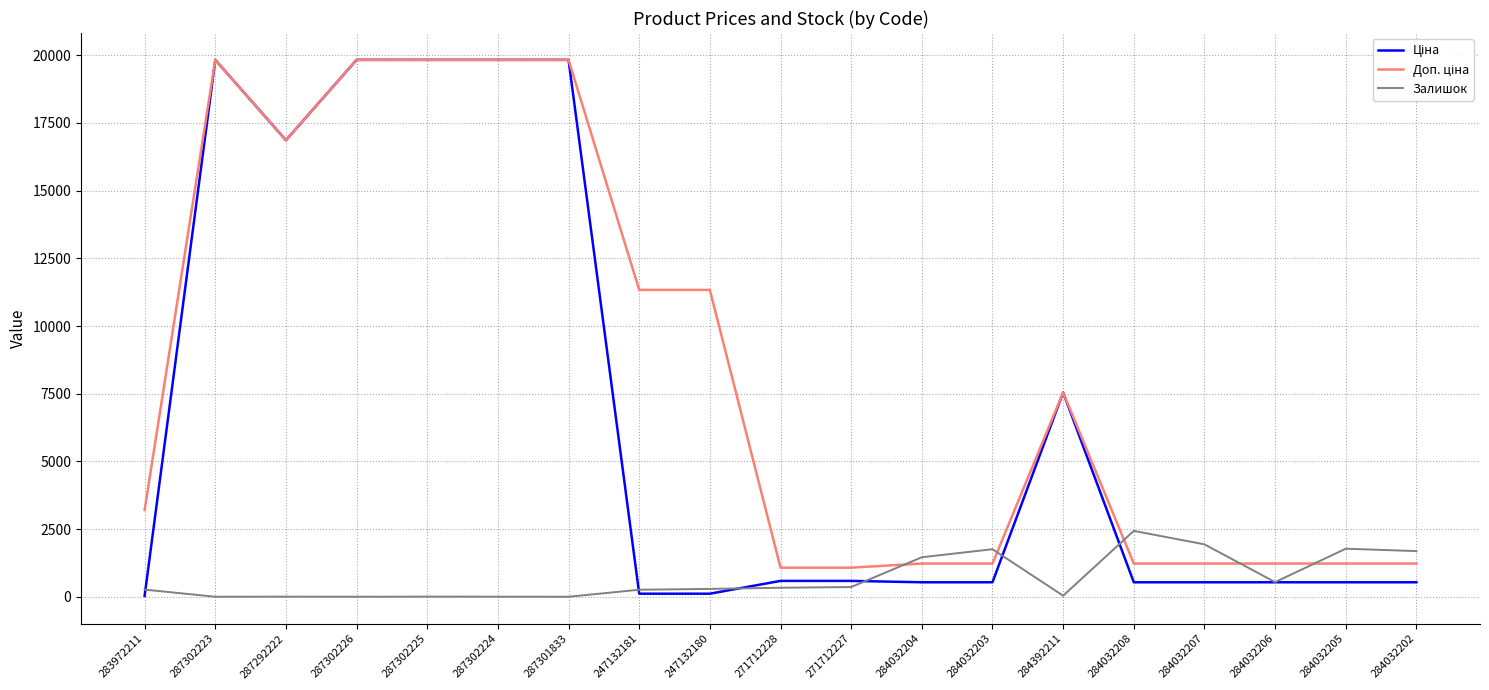

True or false: Залишок has a value of 1022.5 at 284032207.

False